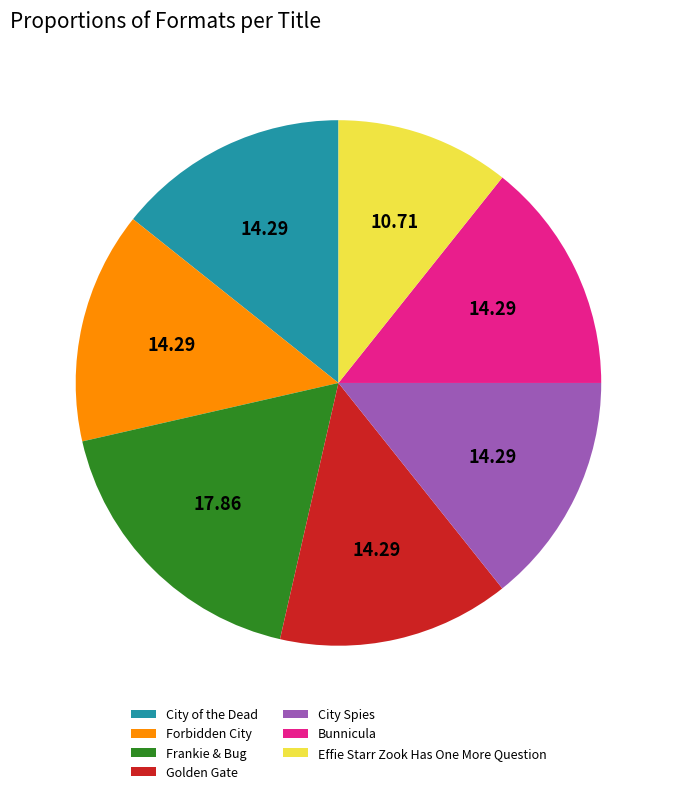

What is the smallest slice in the pie chart?

Effie Starr Zook Has One More Question